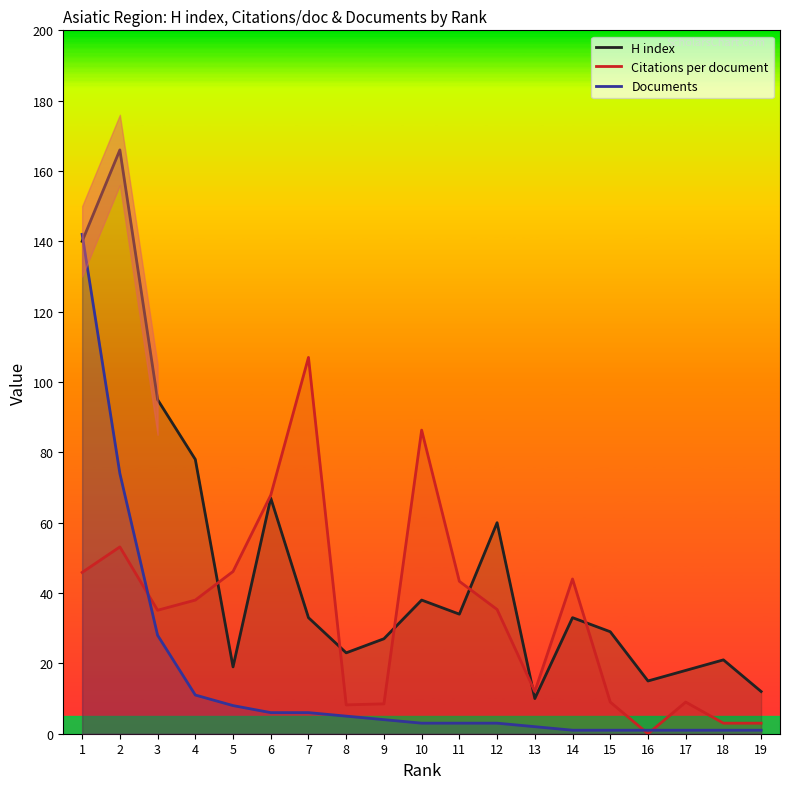

What is the value of the Citations per document point at the 1st from the left?

45.9